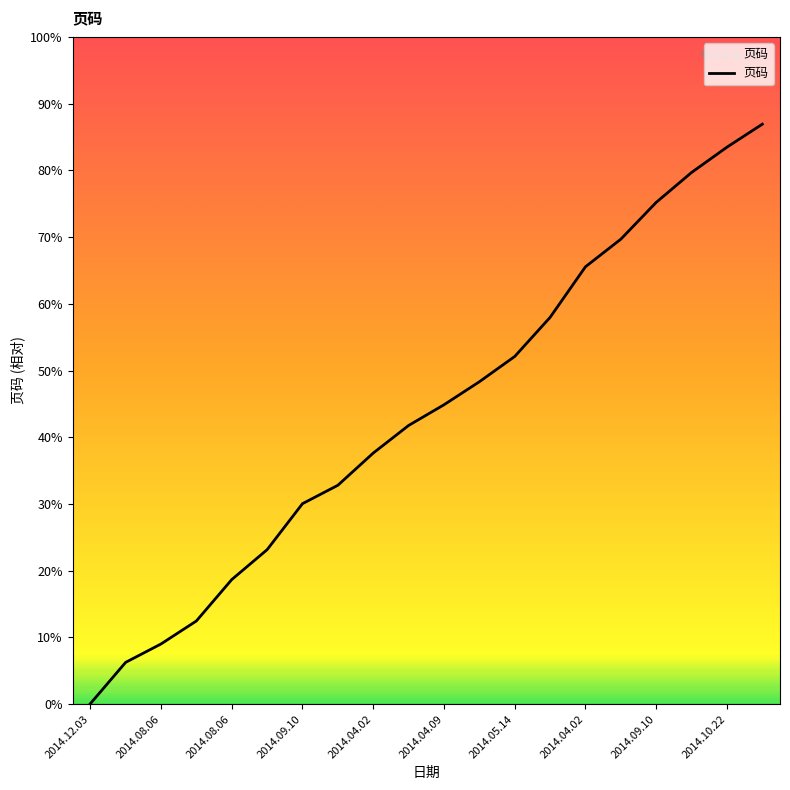

Does the chart have visible grid lines?

No